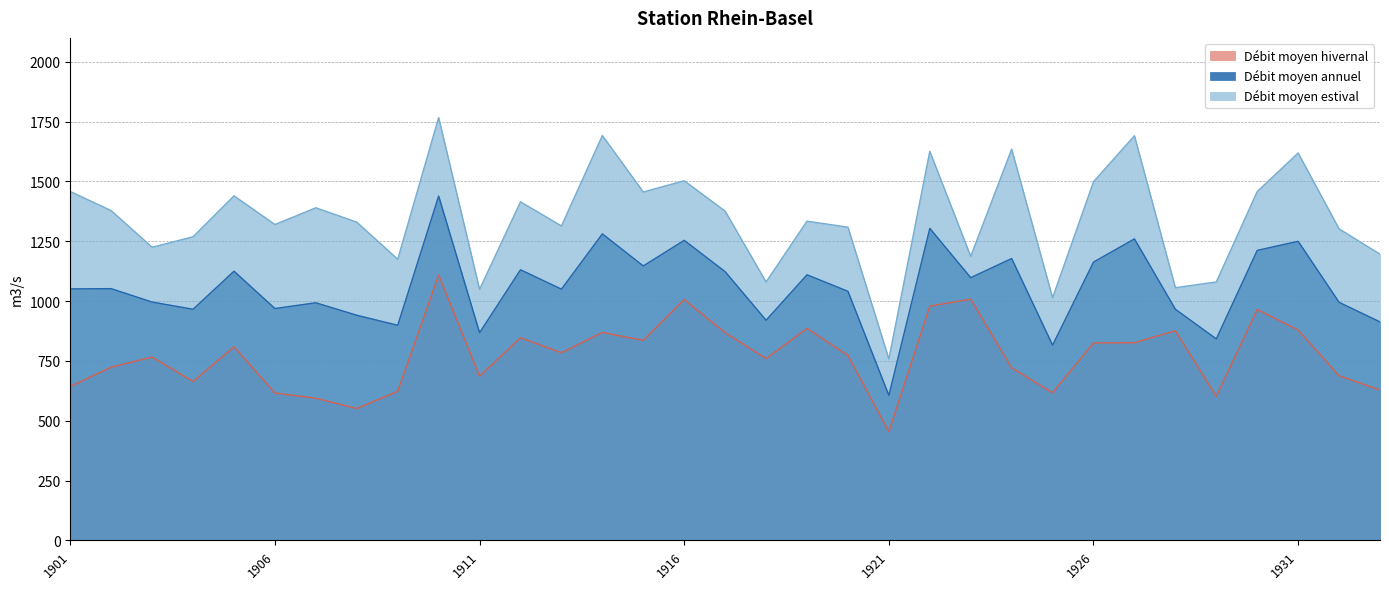

Between 1903 and 1919, which series saw the biggest shift?

Débit moyen hivernal